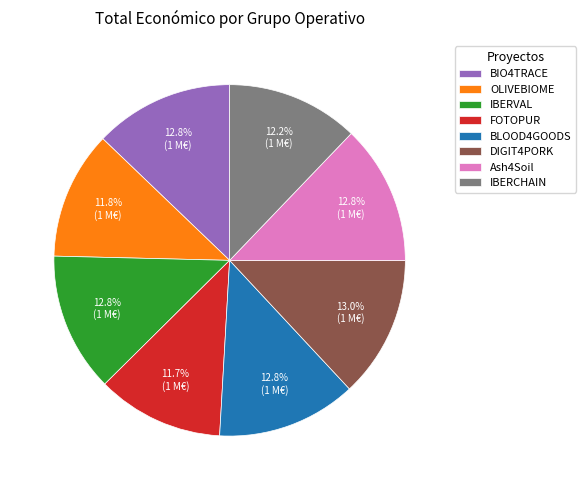

Is there a majority slice in this chart?

No